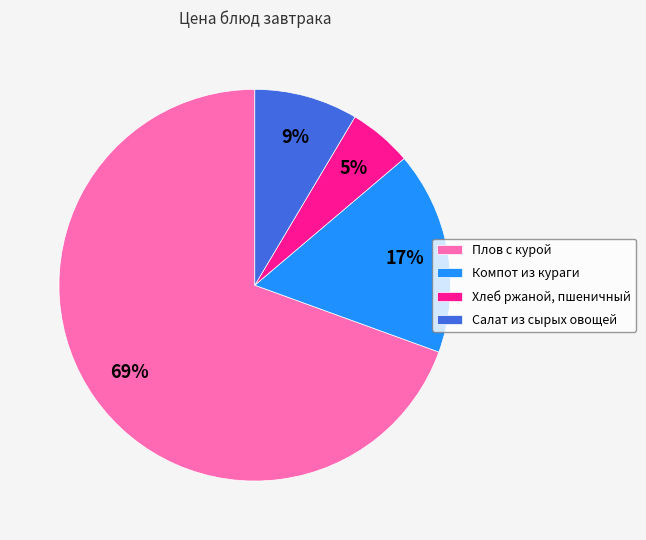

Rank the categories by value from lowest to highest.

Хлеб ржаной, пшеничный, Салат из сырых овощей, Компот из кураги, Плов с курой